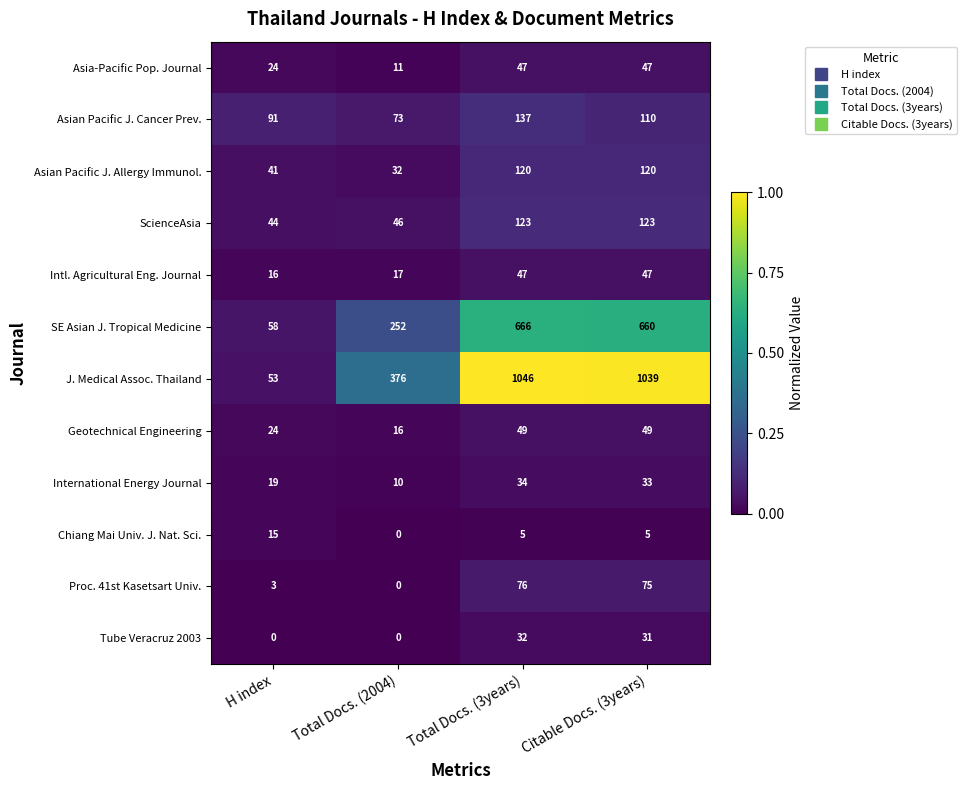

Which series changed the most between Total Docs. (3years) and Citable Docs. (3years)?

Asian Pacific J. Cancer Prev.